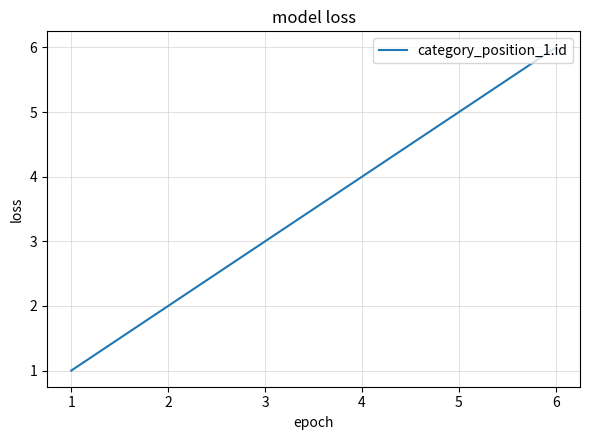

The value at 1 is 0. True or false?

False